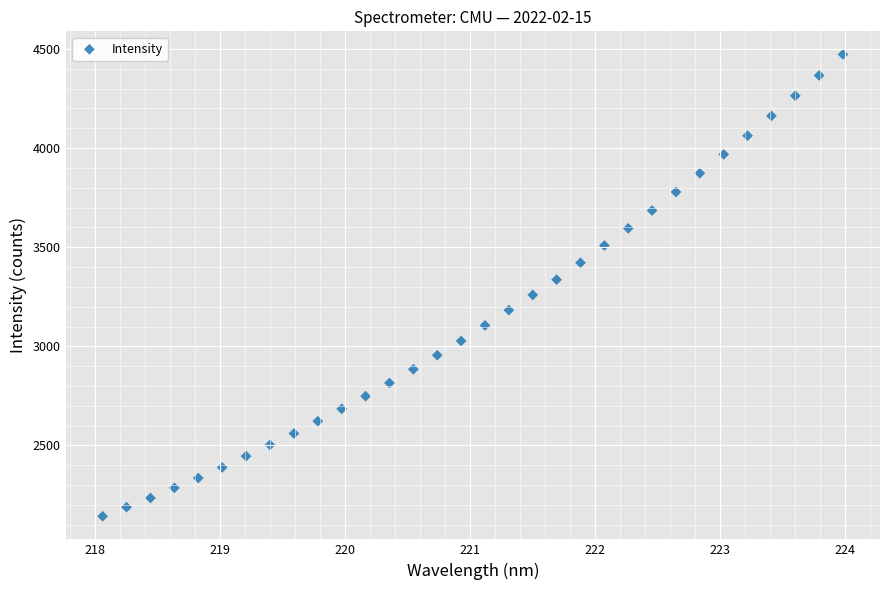

What is the range of X values (max minus min)?

5.9